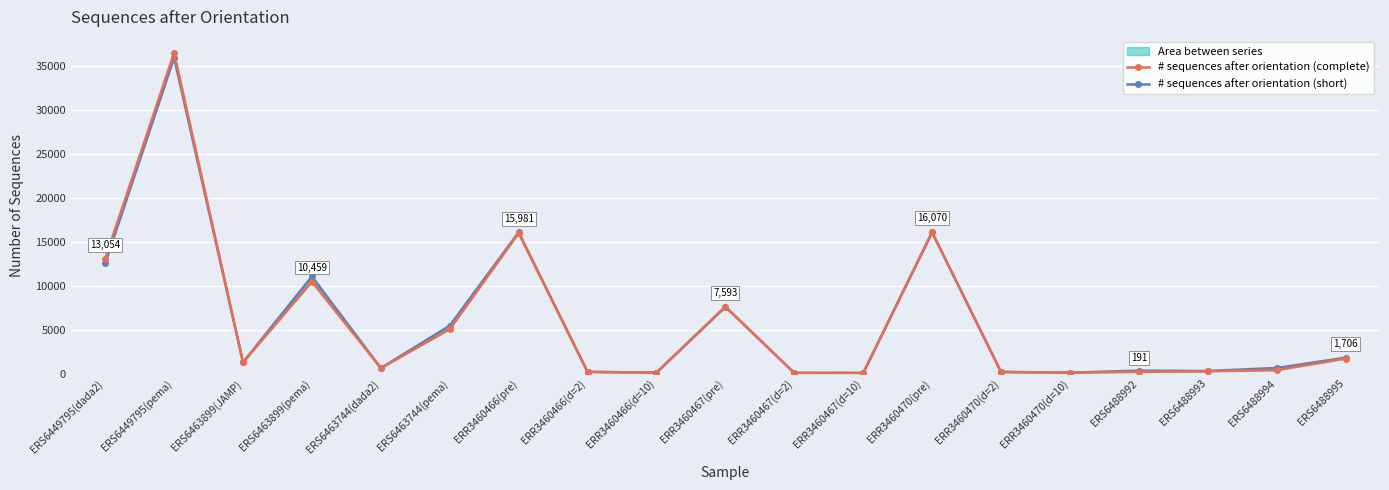

After their last crossing, which series has the higher values: # sequences after orientation (short) or # sequences after orientation (complete)?

# sequences after orientation (short)